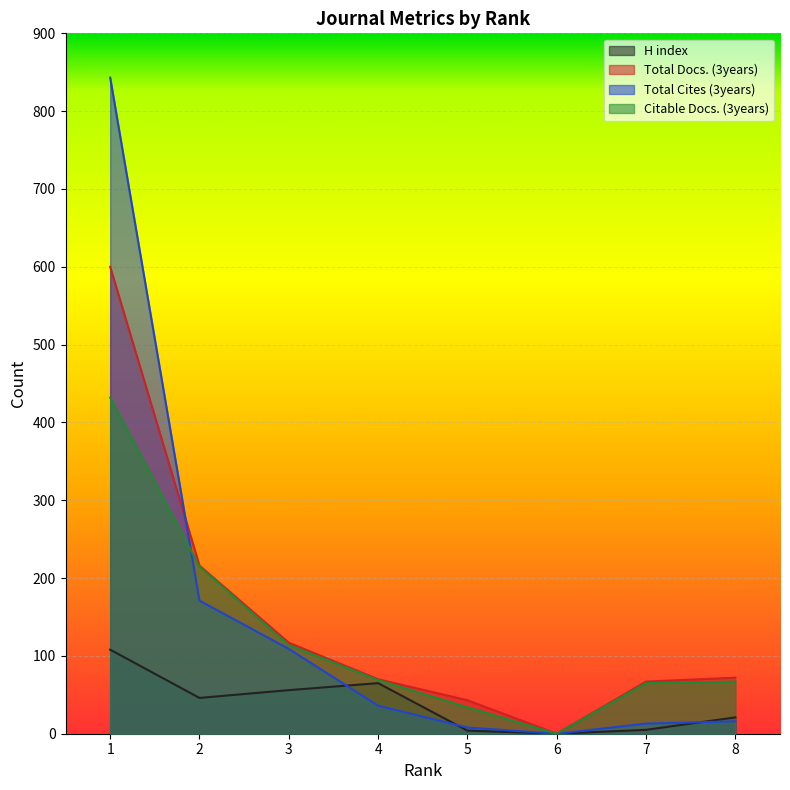

What is the average value of the Total Cites (3years) series?

150